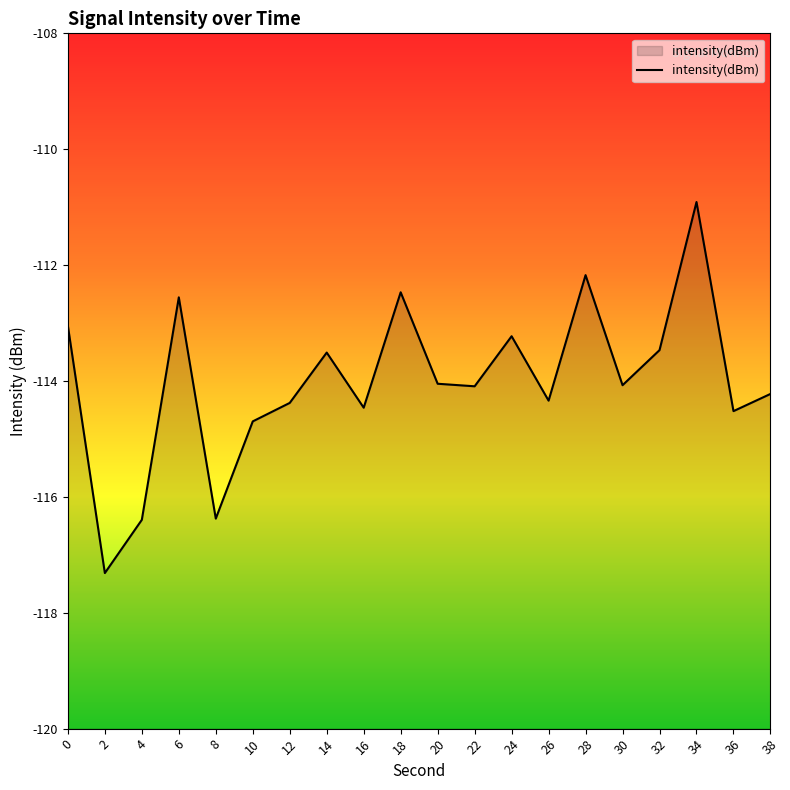

What is the value of the 20th point from the left?

-114.2